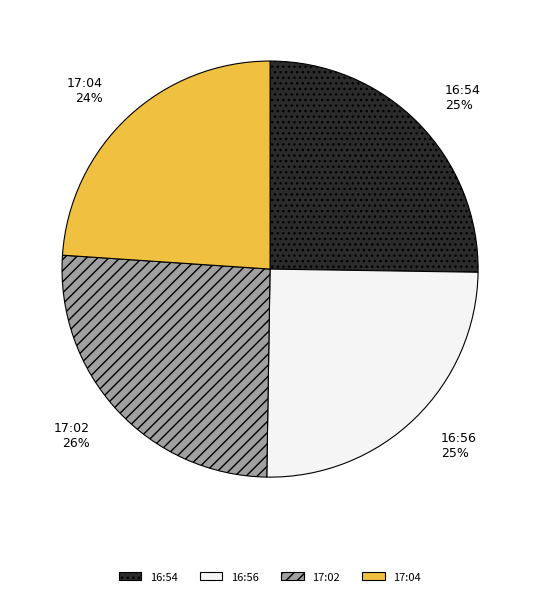

Which category has the smallest portion of the pie?

17:04